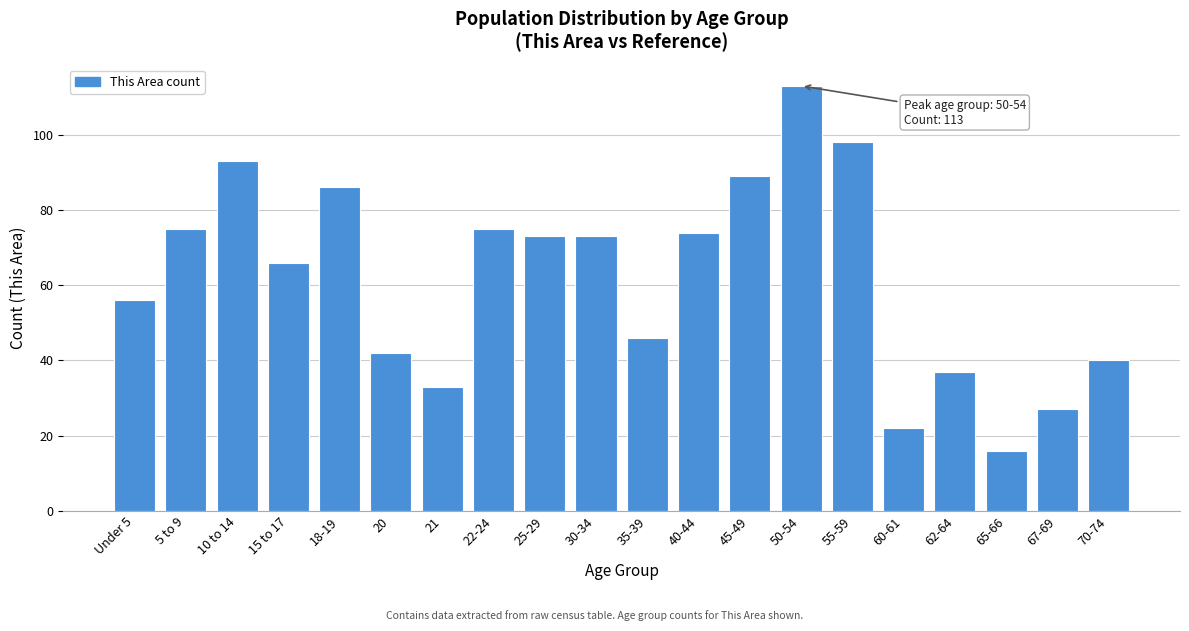

Reading left to right, what are all the values shown in this chart?

56	75	93	66	86	42	33	75	73	73	46	74	89	113	98	22	37	16	27	40